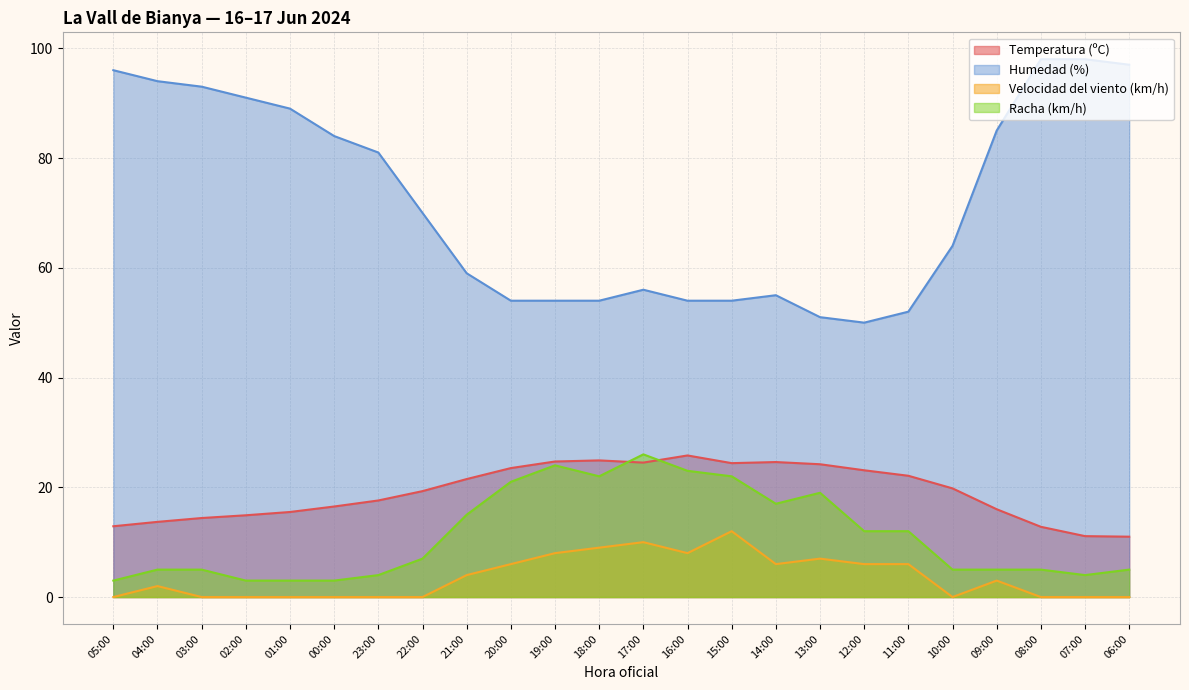

The value of Temperatura (ºC) at 16:00 is 25.8. True or false?

True